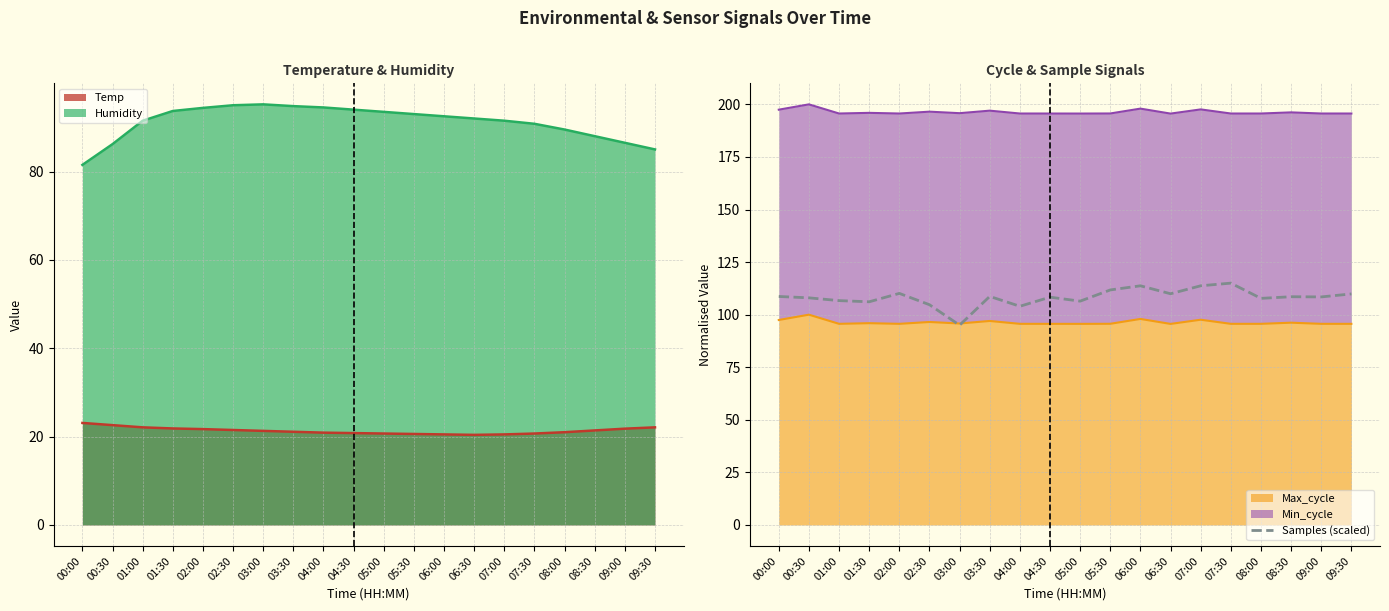

Approximately how many times larger is the value at 06:30 compared to 09:30?

1.0